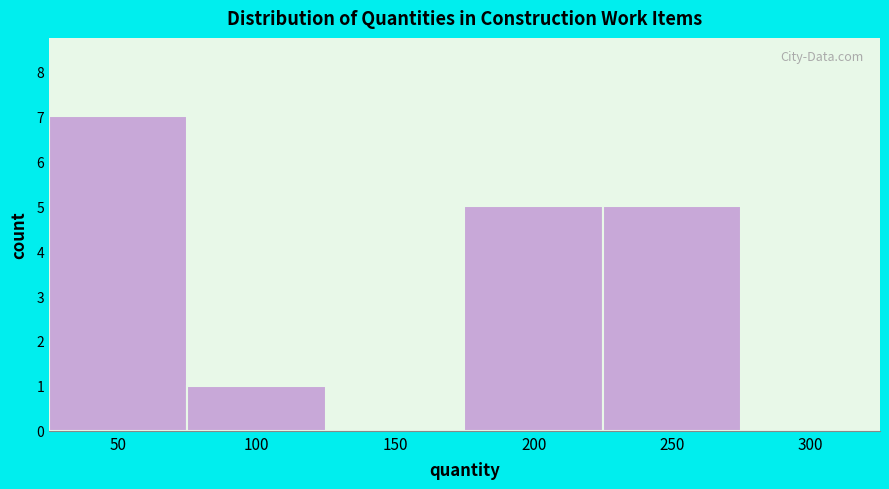

Reading left to right, transcribe all the data shown in this chart.

50=7	100=1	150=0	200=5	250=5	300=0